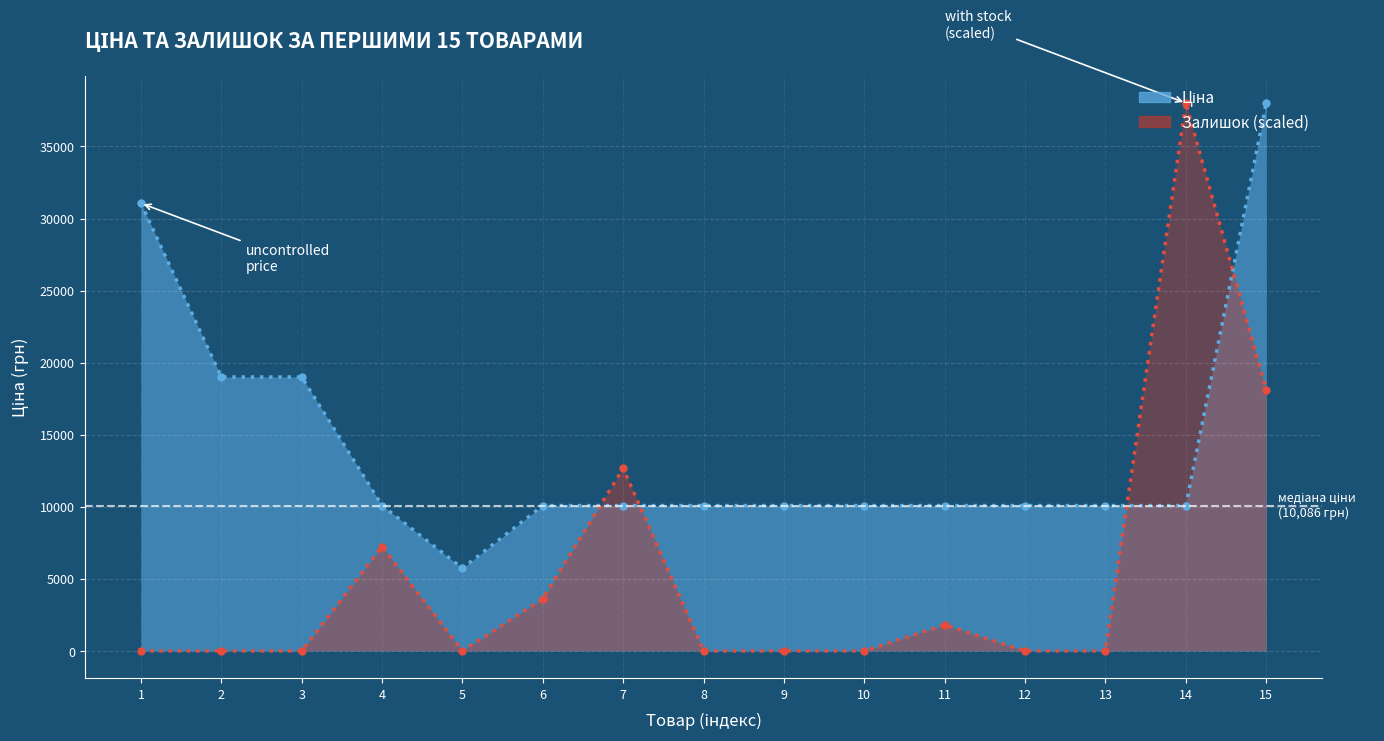

Reading left to right, what are all the values shown in this chart?

Ціна: 31058.4	19005.7	19005.7	10085.8	5736.9	10085.8	10085.8	10085.8	10085.8	10085.8	10085.8	10085.8	10085.8	10085.8	38011.3
Залишок: 0.0	0.0	0.0	7240.3	0.0	3620.1	12670.4	0.0	0.0	0.0	1810.1	0.0	0.0	38011.3	18100.6